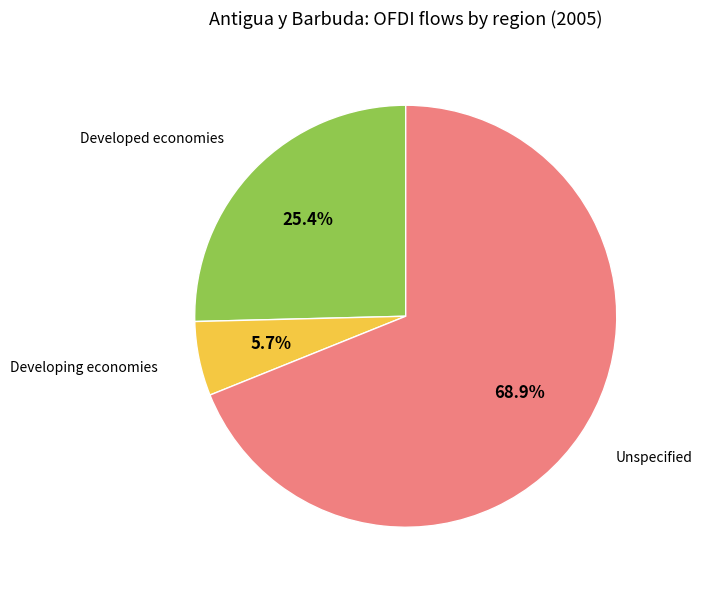

Is there any slice that represents more than half of the pie?

Yes